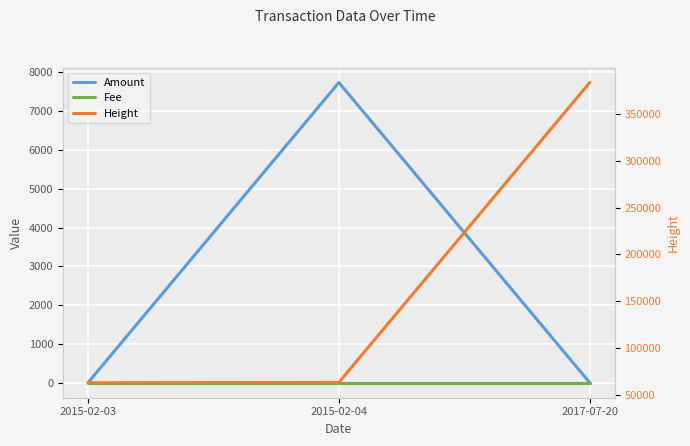

Does the chart display data point markers on the line(s)?

No